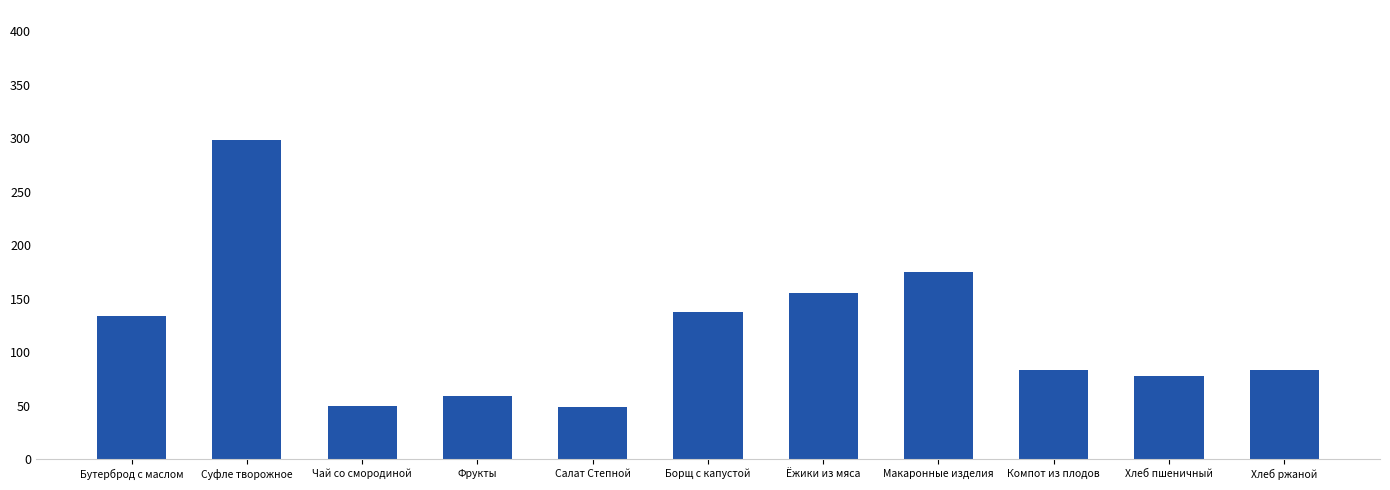

True or false: the data shows 133 at Компот из плодов.

False